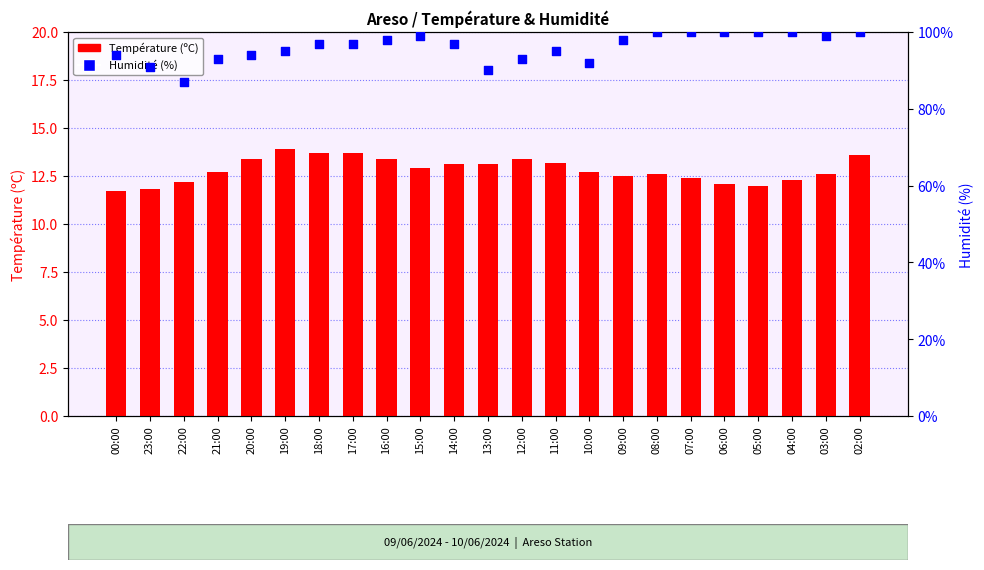

What are all the series names shown in the legend?

Température (ºC), Humidité (%)